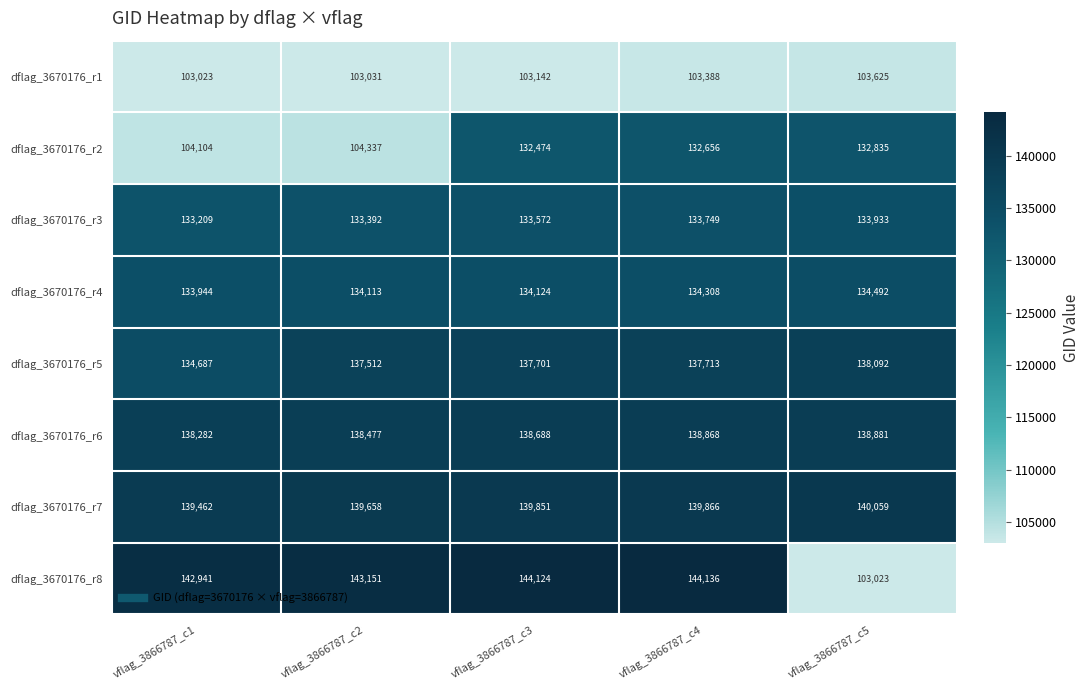

What is the sum of the dflag_3670176_r2 values at vflag_3866787_c3 and vflag_3866787_c1?

236578